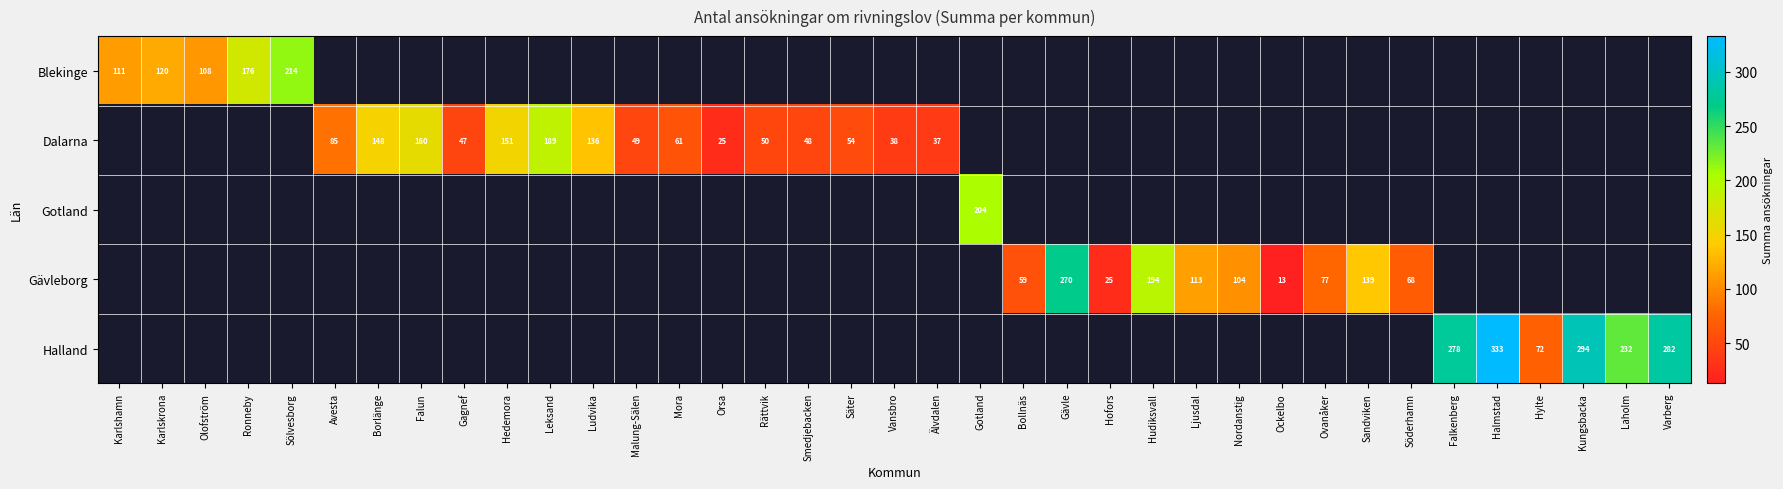

The value of Blekinge at Ronneby is 119. True or false?

False